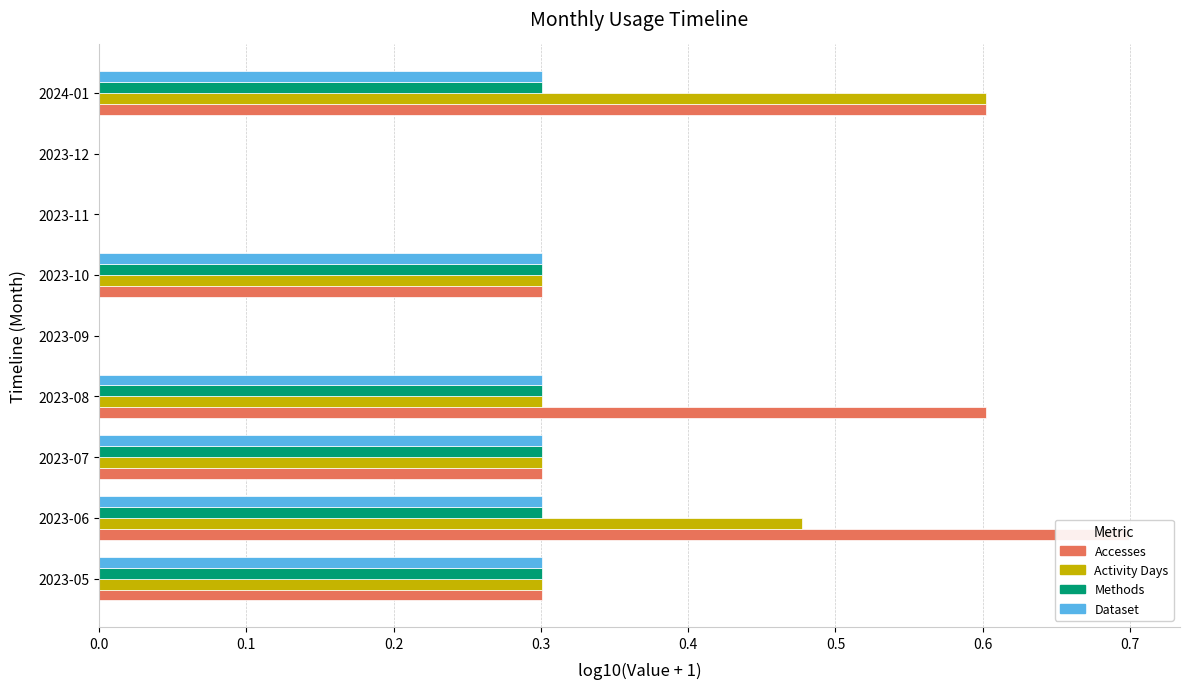

How many data points in Accesses are above 0?

6